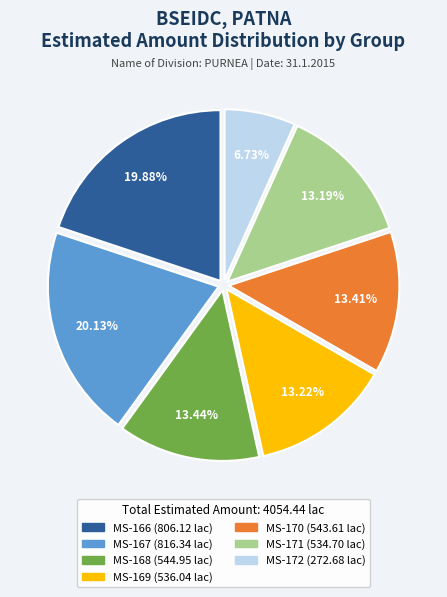

Is there a majority slice in this chart?

No